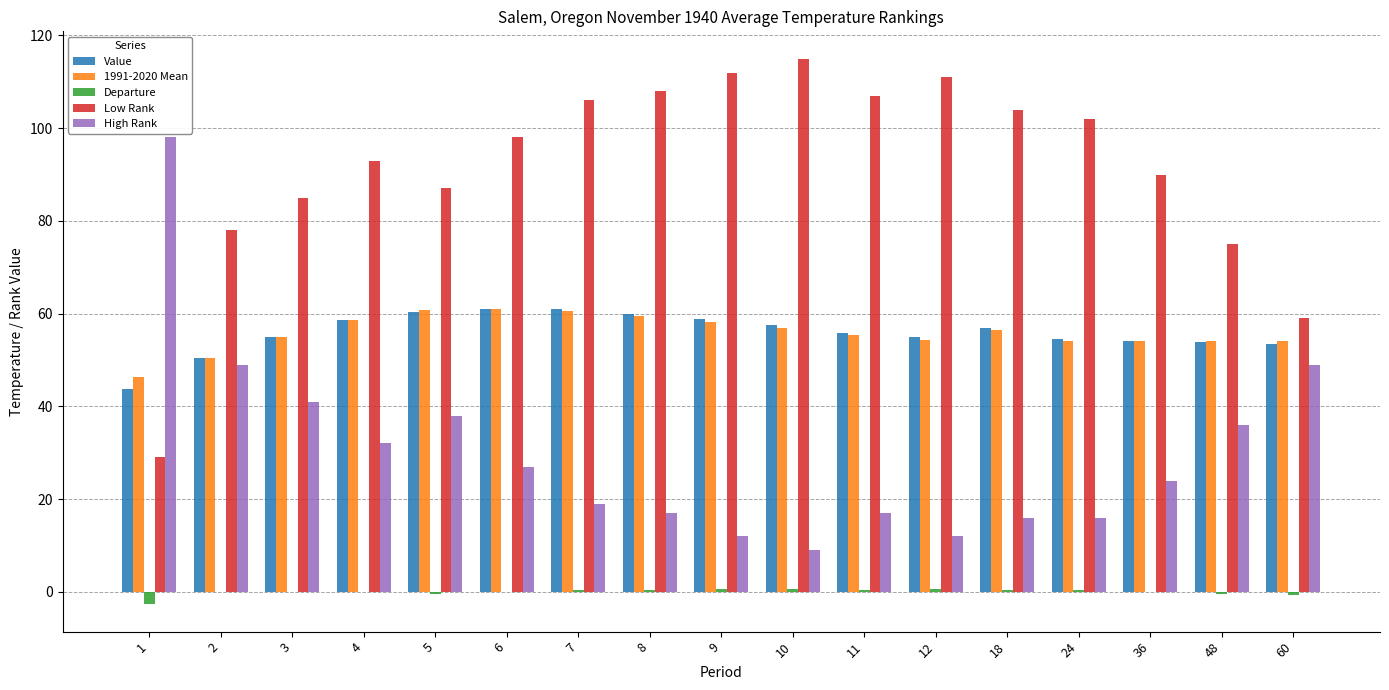

Which label corresponds to the largest value in the chart?

10